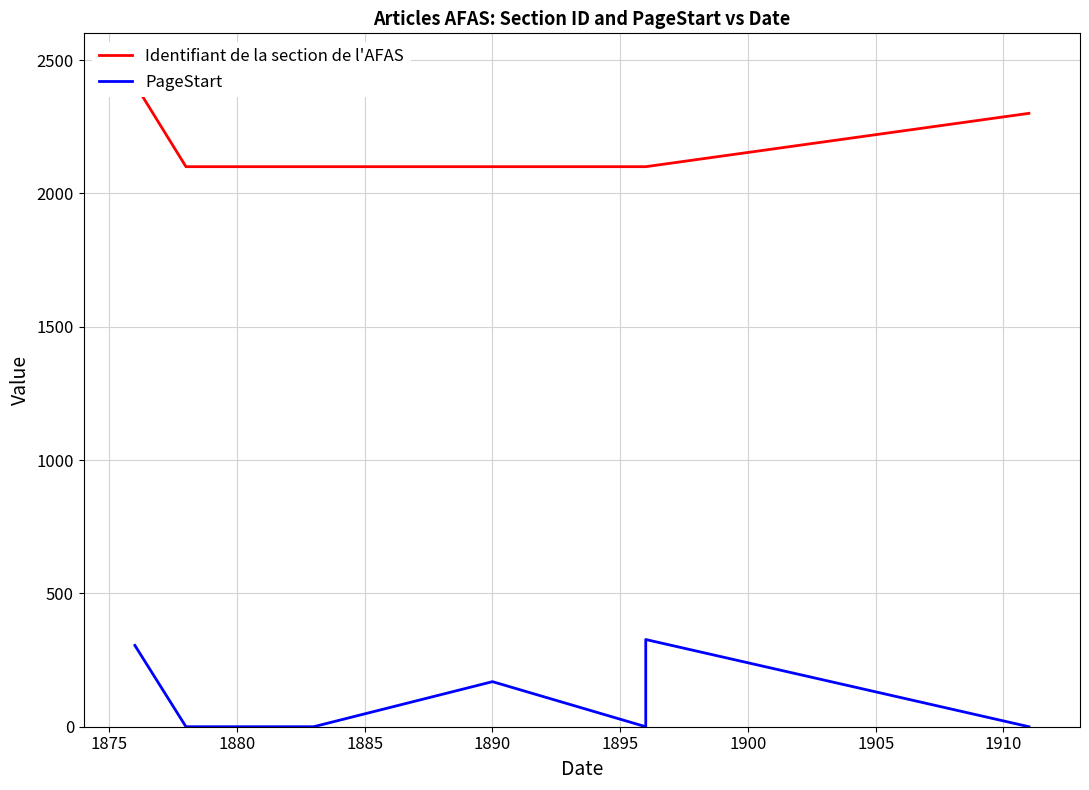

At how many categories does at least one series exceed 697?

7